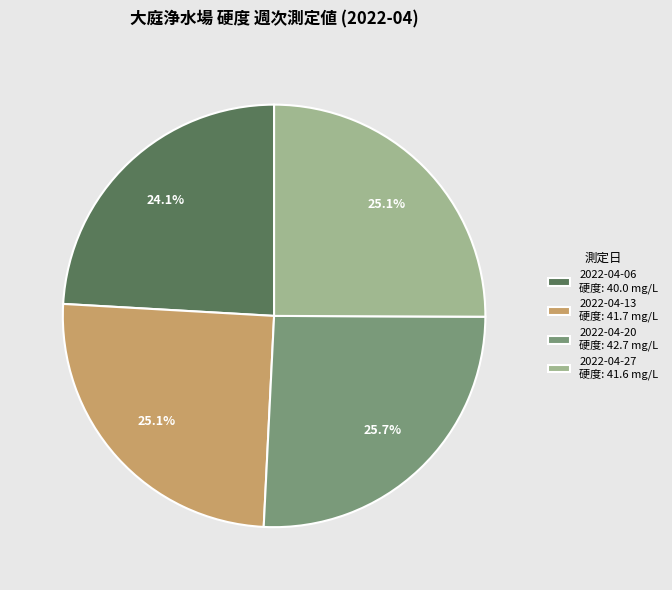

Count the number of slices in the pie.

4